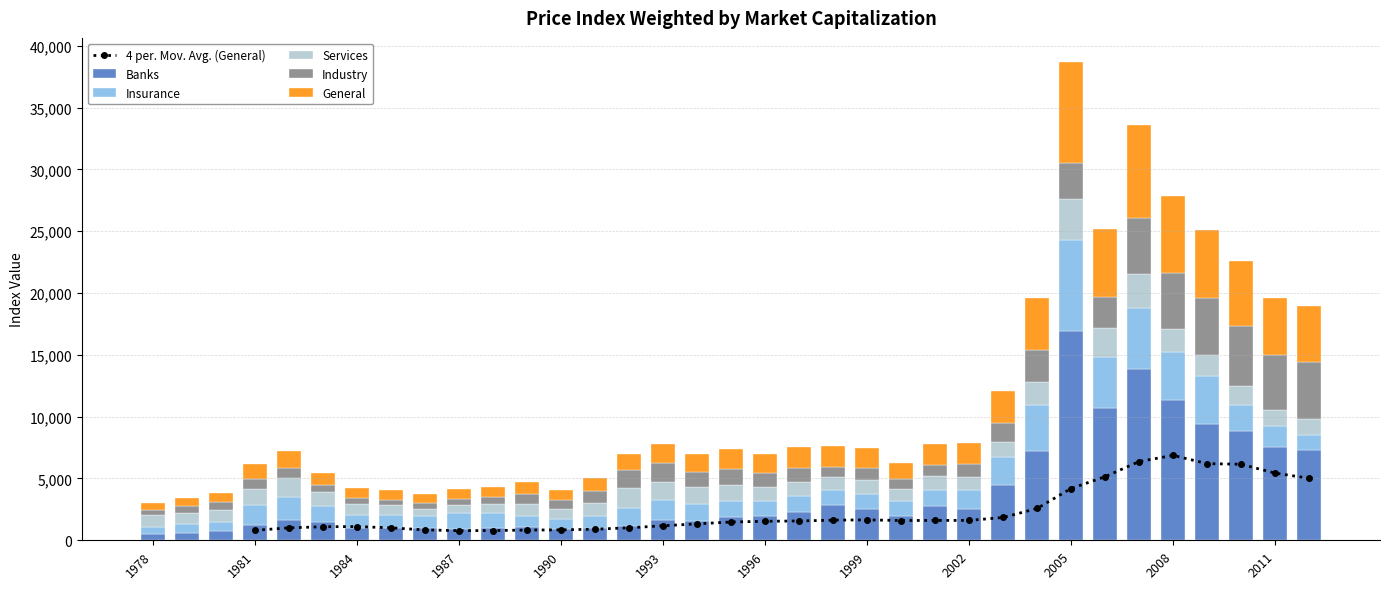

What is the maximum value shown in the chart?

16892.0